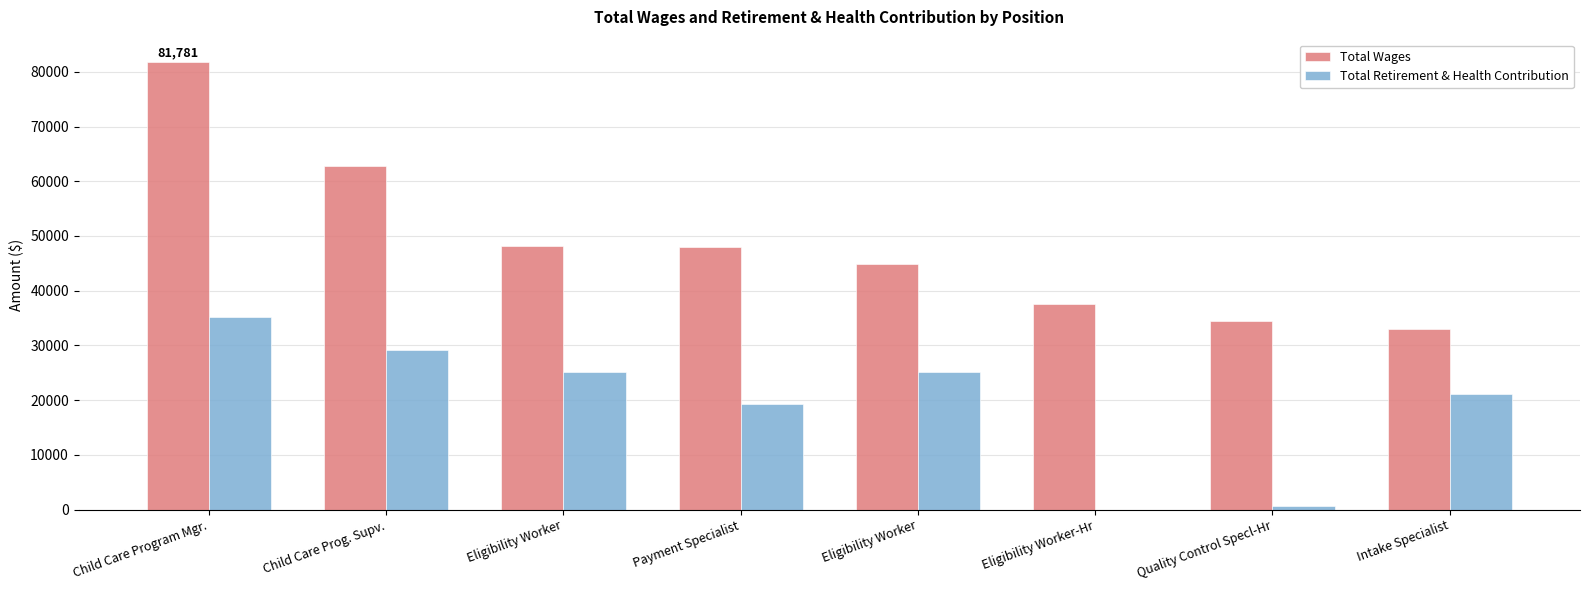

How many values in Total Retirement & Health Contribution are above zero?

7